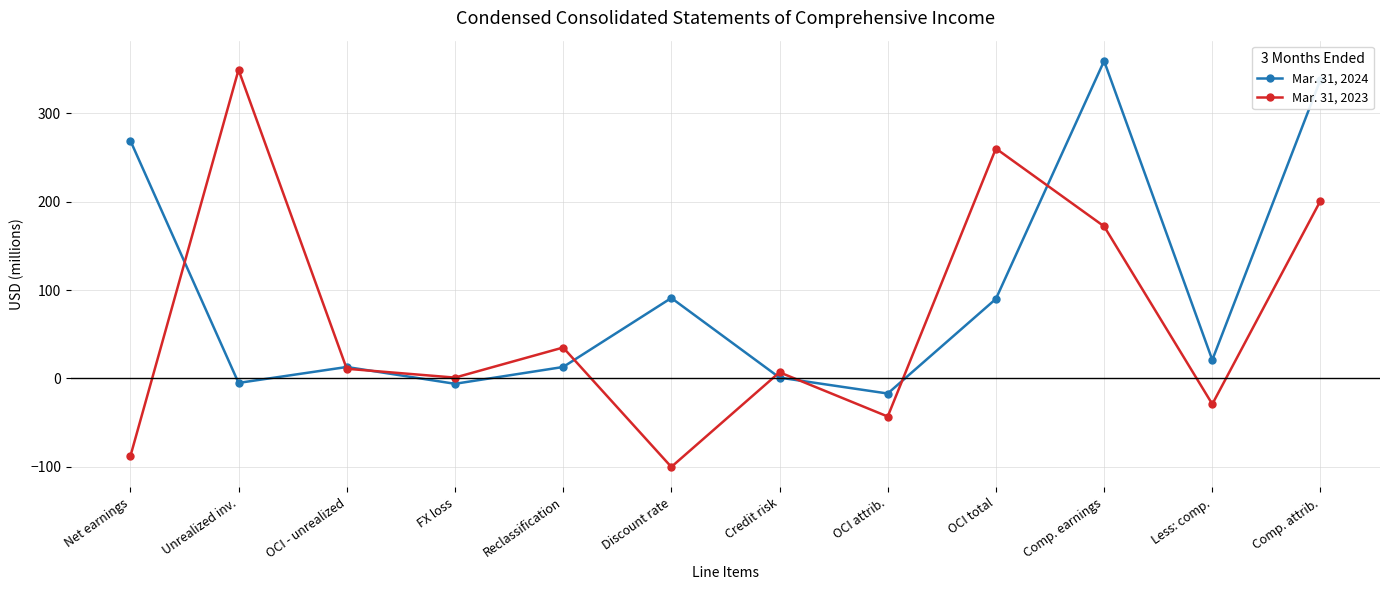

What is the label of the 9th point from the right?

FX loss